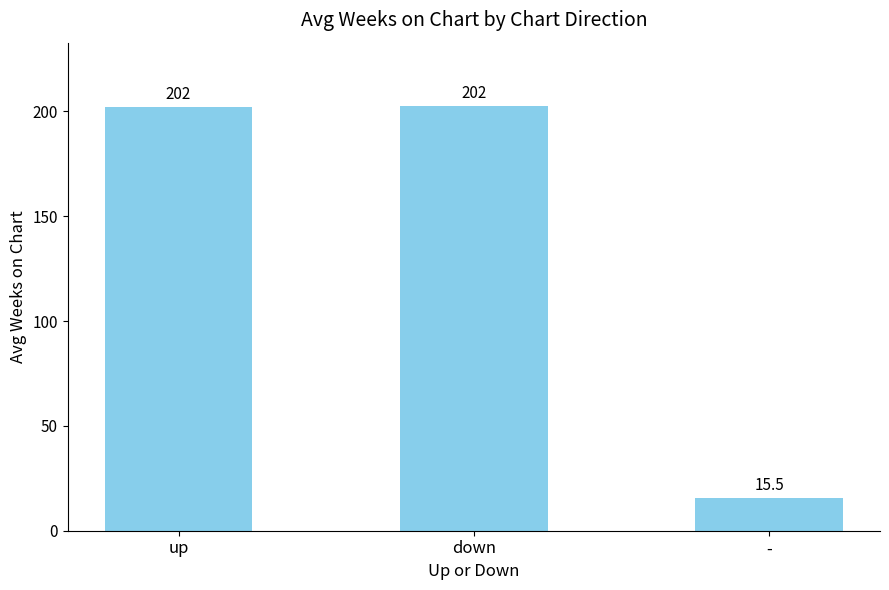

Rank the categories by value from highest to lowest.

down, up, -